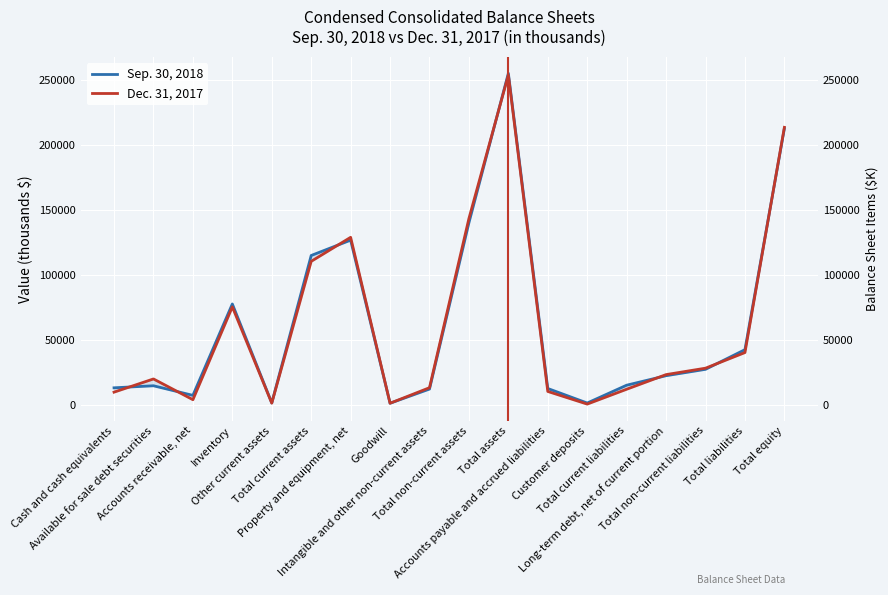

True or false: Dec. 31, 2017 has a value of 1262 at Goodwill.

True